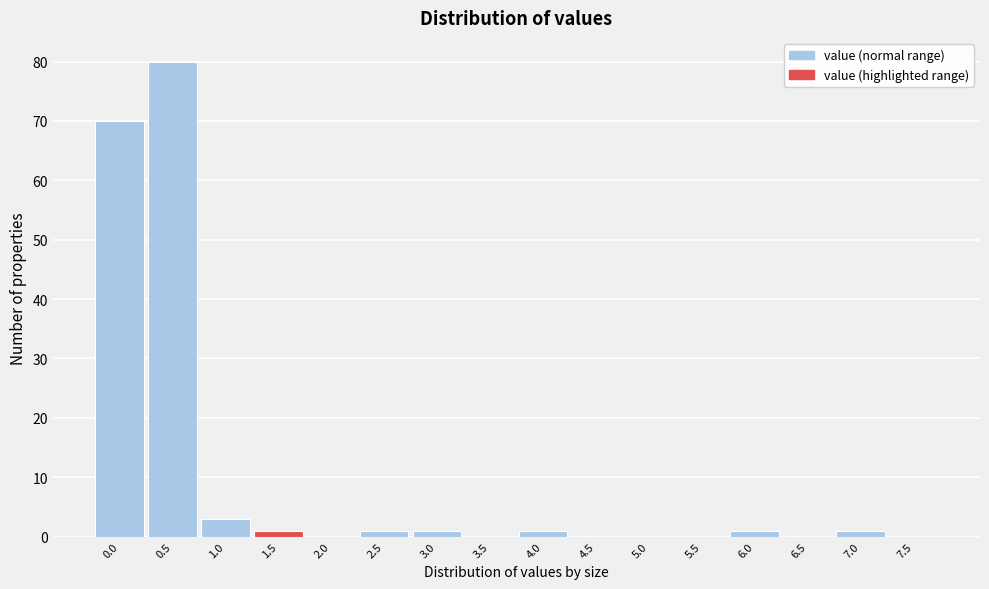

Reading left to right, list all the values displayed in this chart.

0.0=70	0.5=80	1.0=3	1.5=1	2.0=0	2.5=1	3.0=1	3.5=0	4.0=1	4.5=0	5.0=0	5.5=0	6.0=1	6.5=0	7.0=1	7.5=0